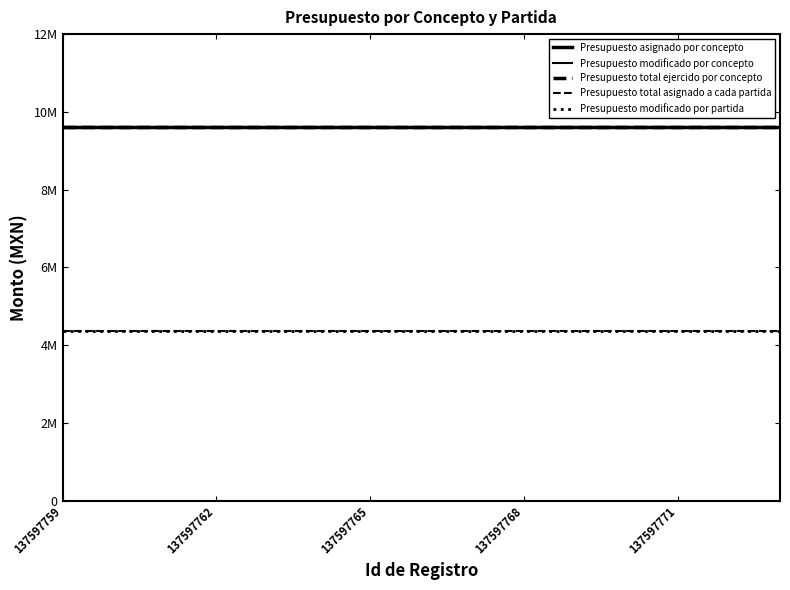

Does the chart display data point markers on the line(s)?

No